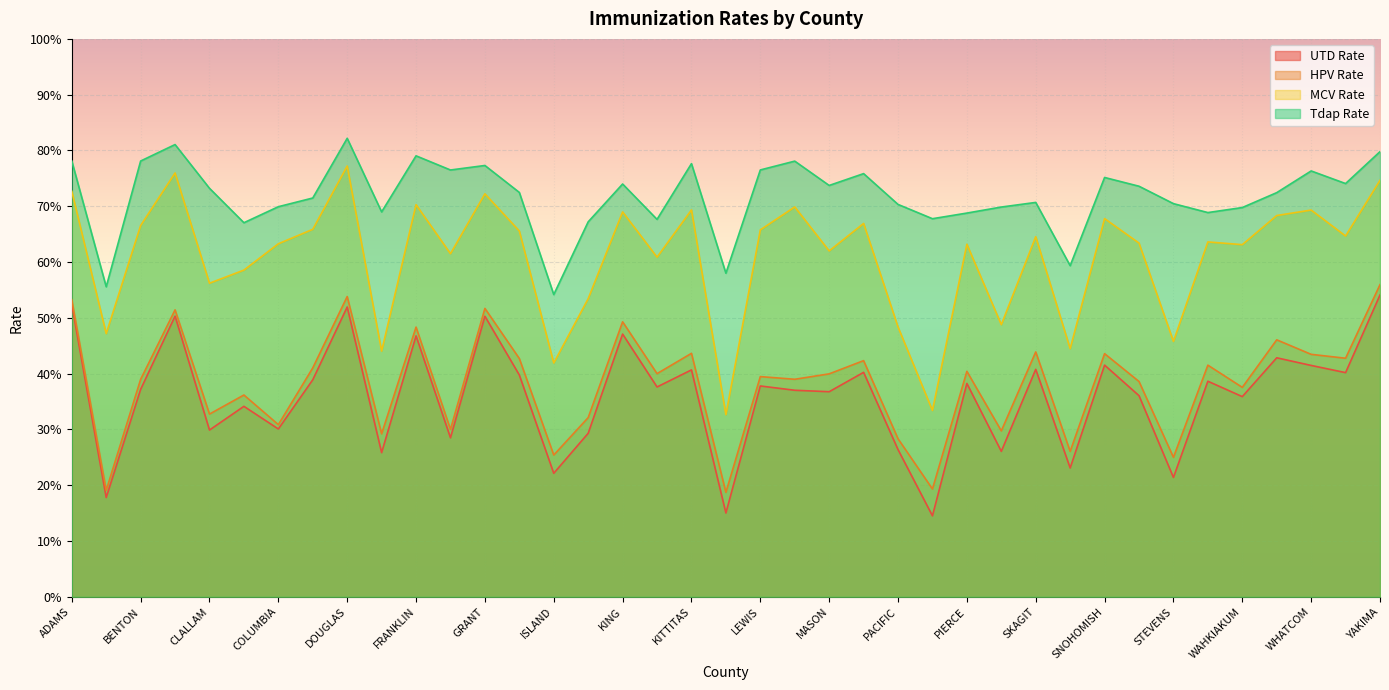

Does the chart display data point markers on the line(s)?

No